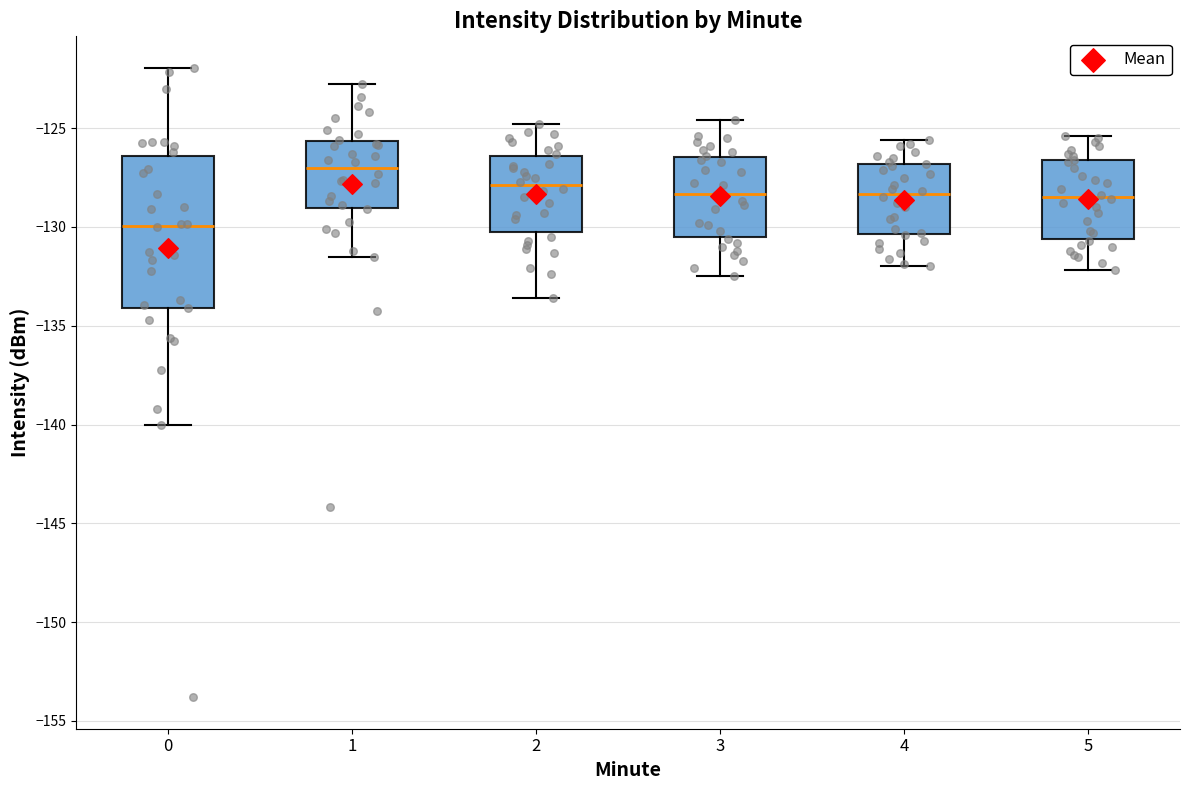

Which box has the highest median line?

1